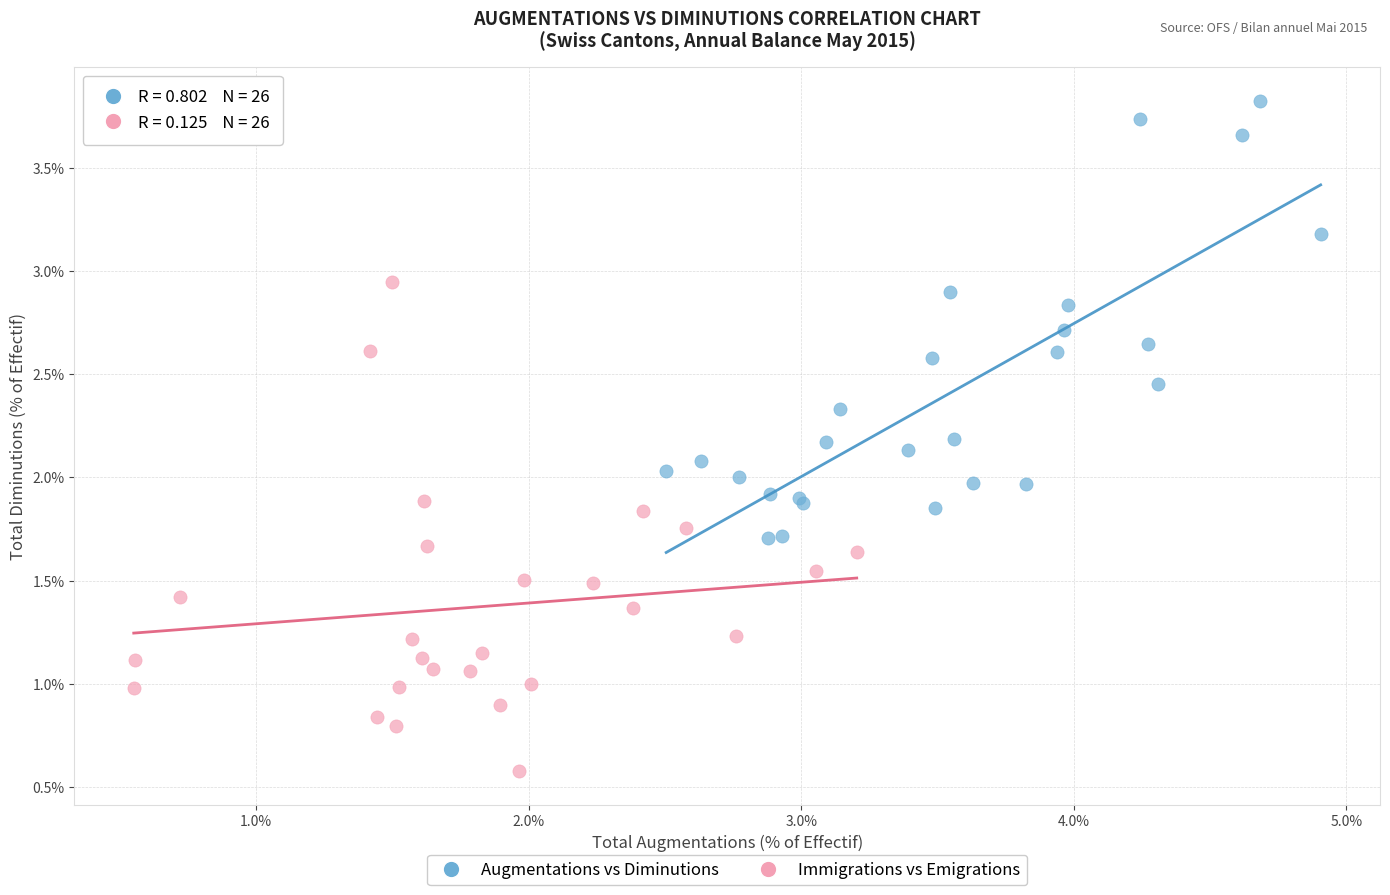

Which series reaches the minimum Y coordinate?

Immigrations vs Emigrations